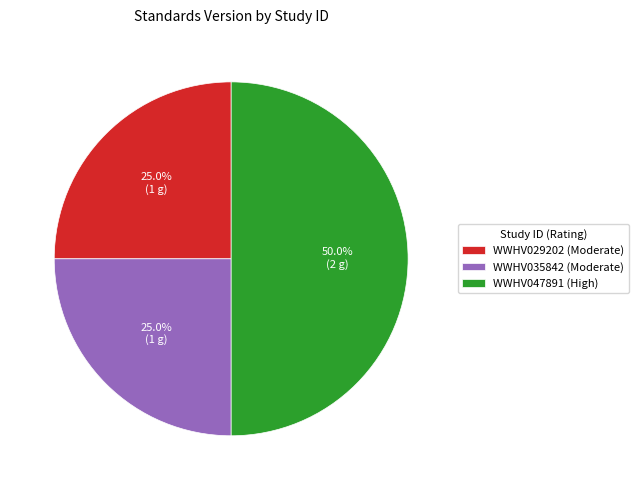

Does WWHV035842 (Moderate) account for over 50% of the chart?

No